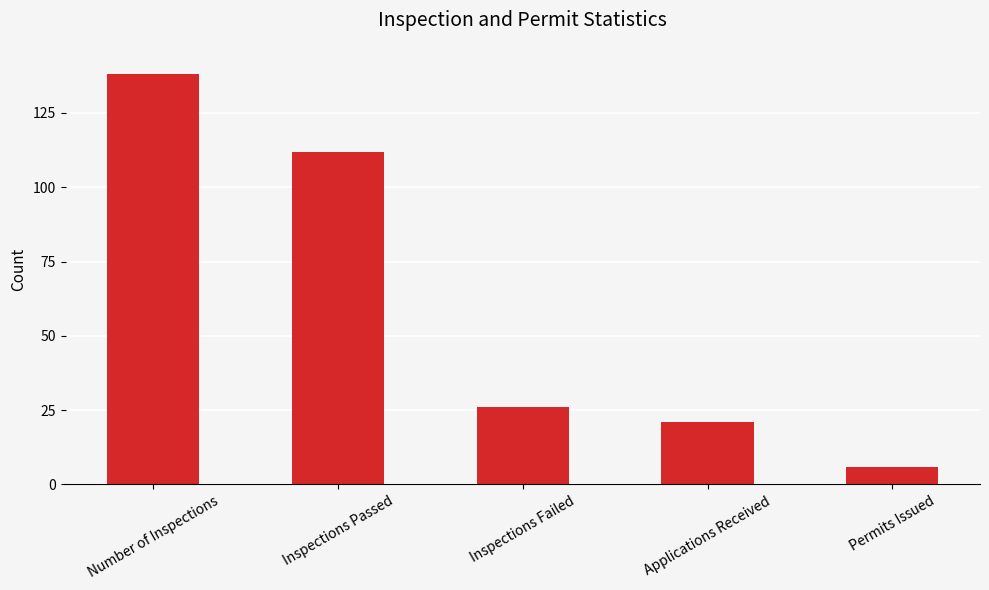

At which label is the value closest to 72?

Inspections Passed